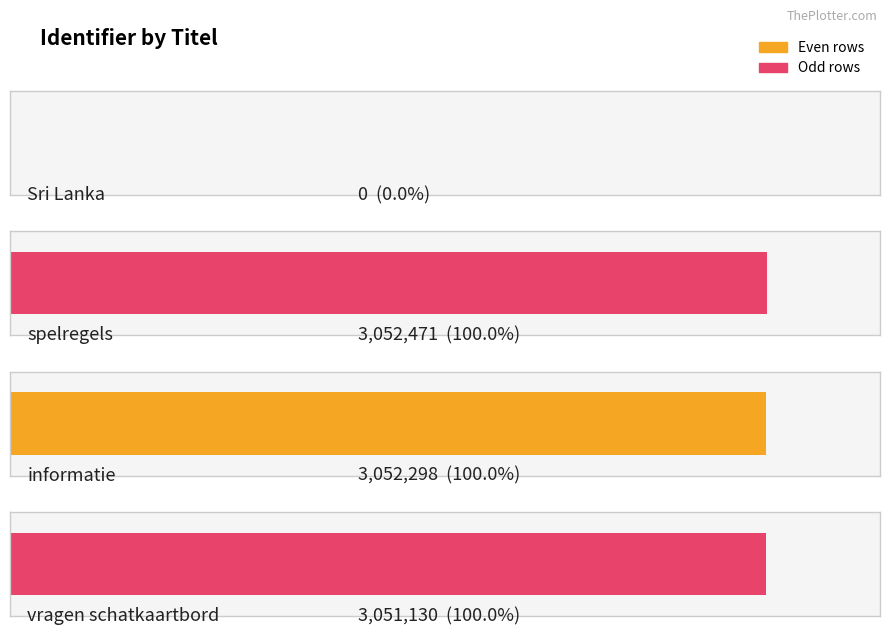

What is the sum of all values?

9155899